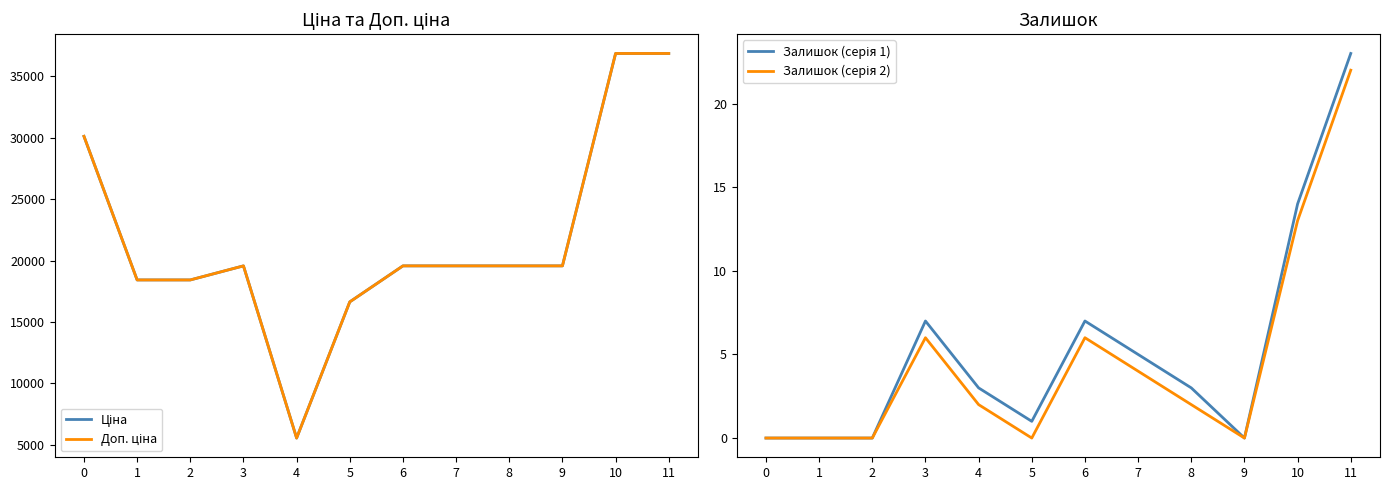

Which series changed the most between 6 and 8?

Залишок (серія 1)